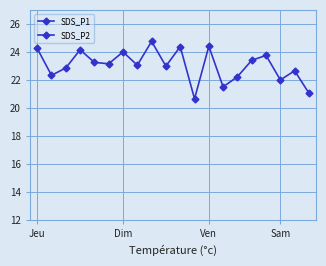

True or false: SDS_P1 and SDS_P2 cross at least once.

False